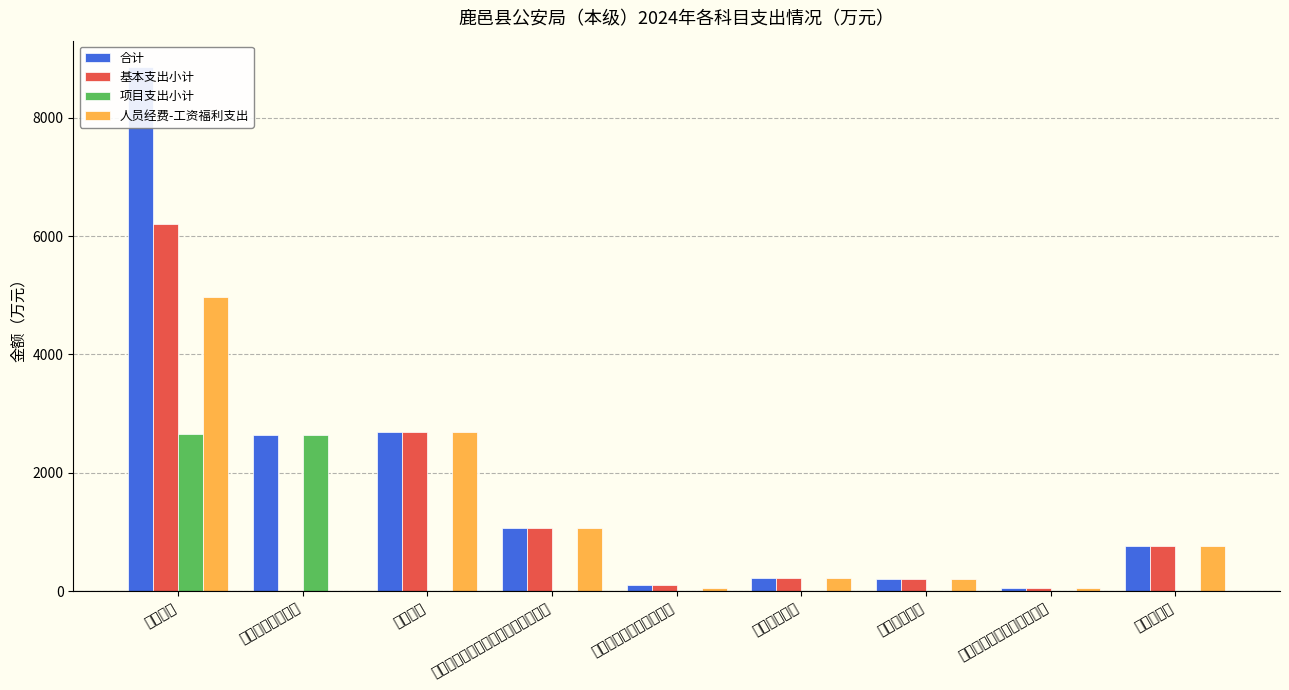

List the labels in order of 合计 value, smallest first.

其他行政事业单位医疗支出, 其他社会保障和就业支出, 事业单位医疗, 行政单位医疗, 住房公积金, 机关事业单位基本养老保险缴费支出, 一般行政管理事务, 事业运行, 行政运行